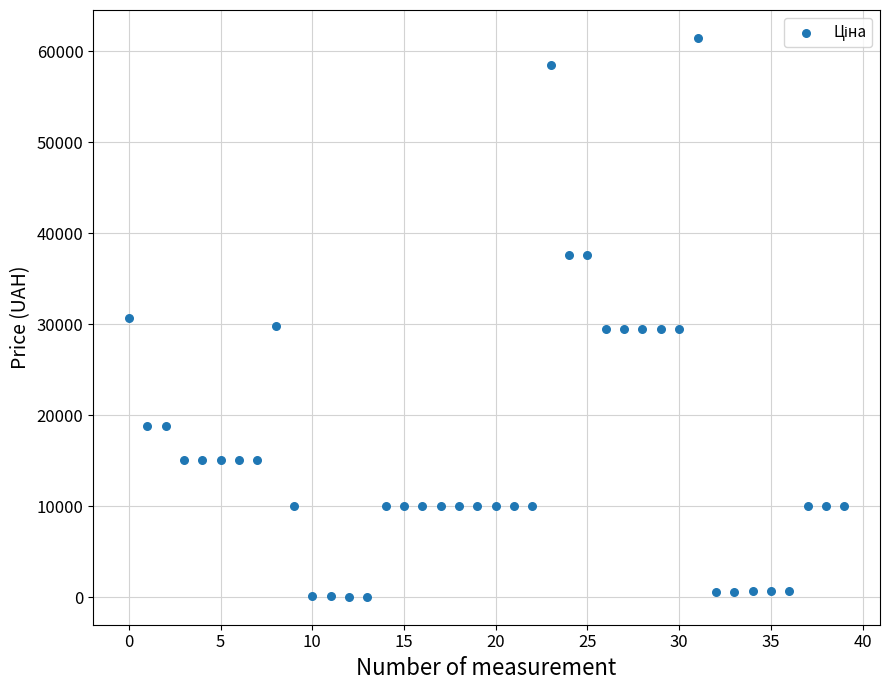

What is the range of Y values (max minus min)?

61377.2